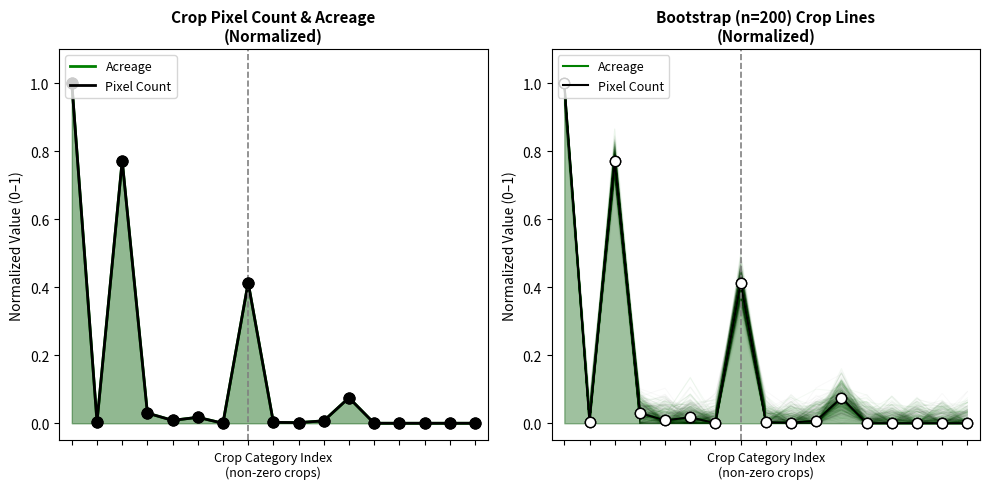

Which series has the widest spread of Y values?

Pixel Count